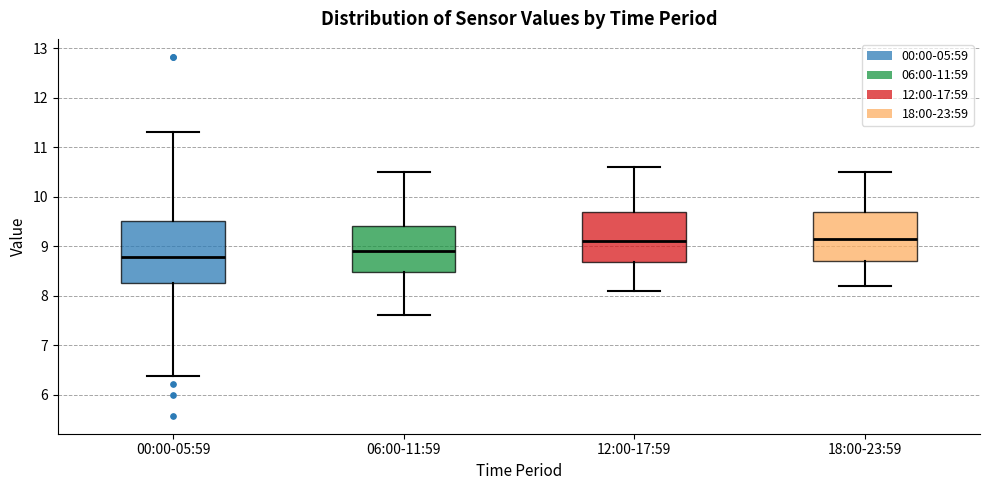

Reading left to right, transcribe this box plot: for each box, give where its median line is, the range the box spans, and where its two whiskers end, as read against the y-axis. The values are not printed on the chart, so give them approximately, as read against the axis.

00:00-05:59: median 8.8, box 8.3 to 9.5, whiskers 6.4 to 11.3
06:00-11:59: median 8.9, box 8.5 to 9.4, whiskers 7.6 to 10.5
12:00-17:59: median 9.1, box 8.7 to 9.7, whiskers 8.1 to 10.6
18:00-23:59: median 9.2, box 8.7 to 9.7, whiskers 8.2 to 10.5